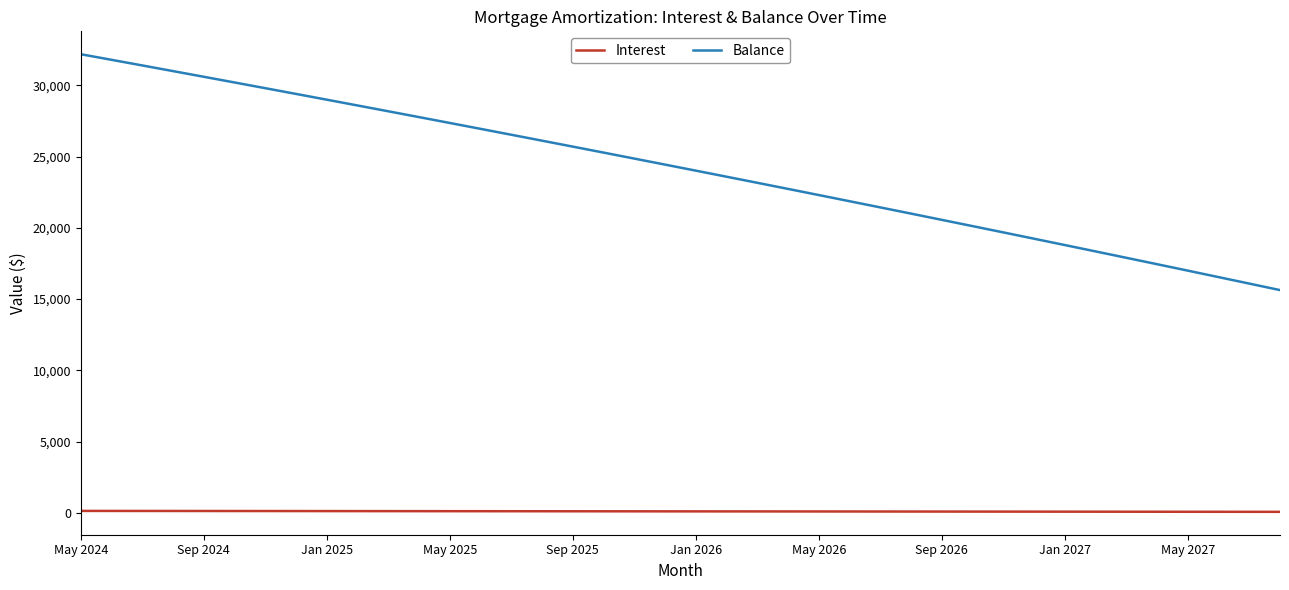

What is the difference between the second highest and second lowest values in the Interest series?

61.9